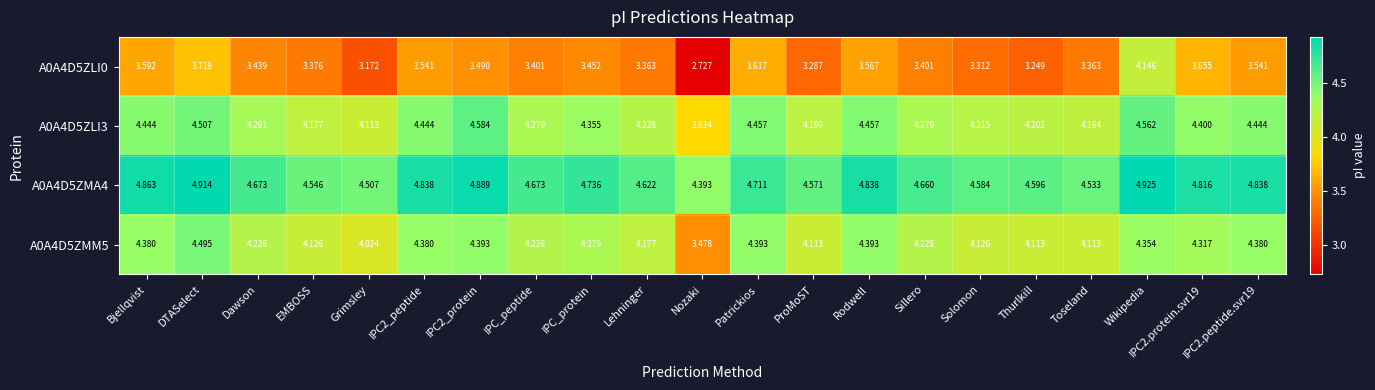

At which label is A0A4D5ZMA4 closest to 4?

Nozaki